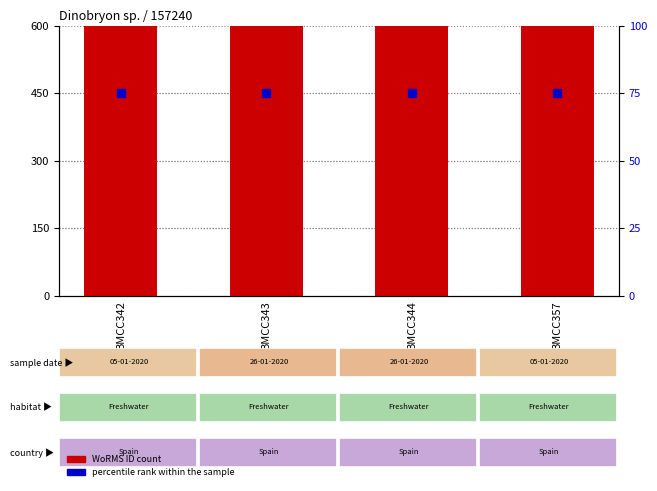

Is the value of percentile rank within the sample at BMCC357 greater than the value of WoRMS ID at BMCC357?

No